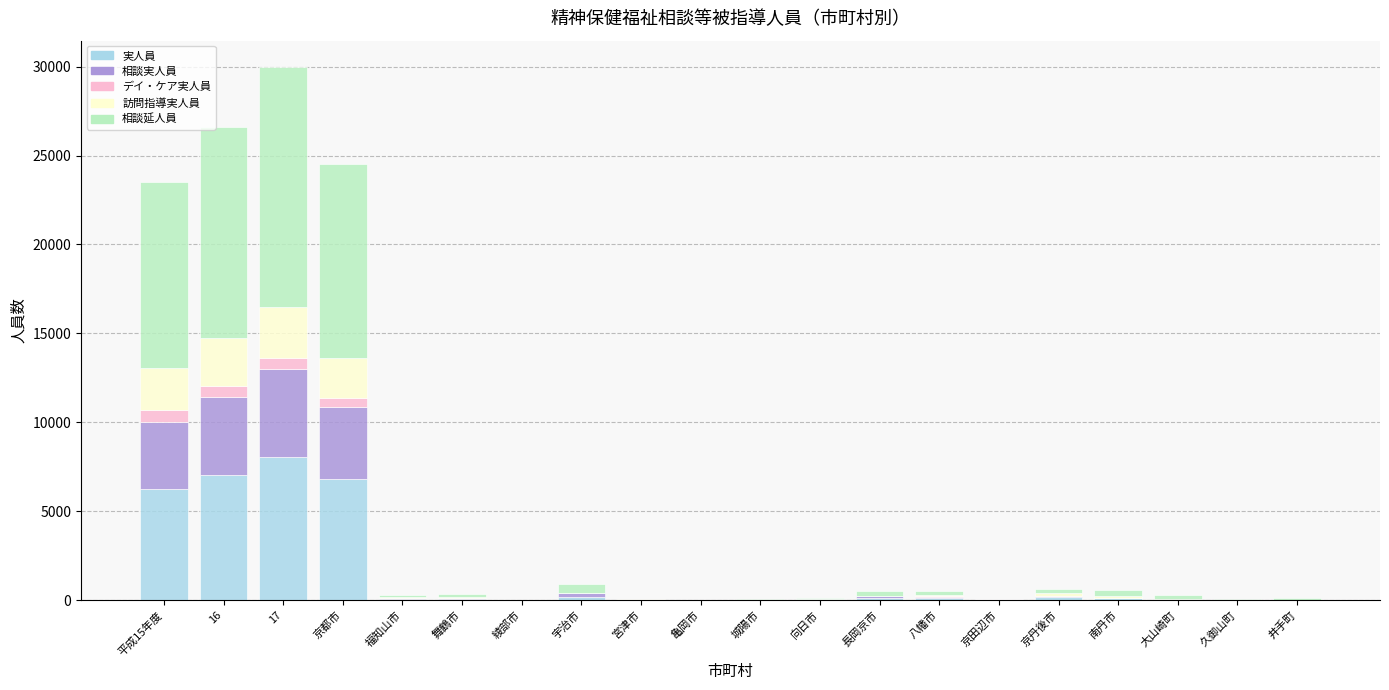

At which category is the sum across all series the highest?

17